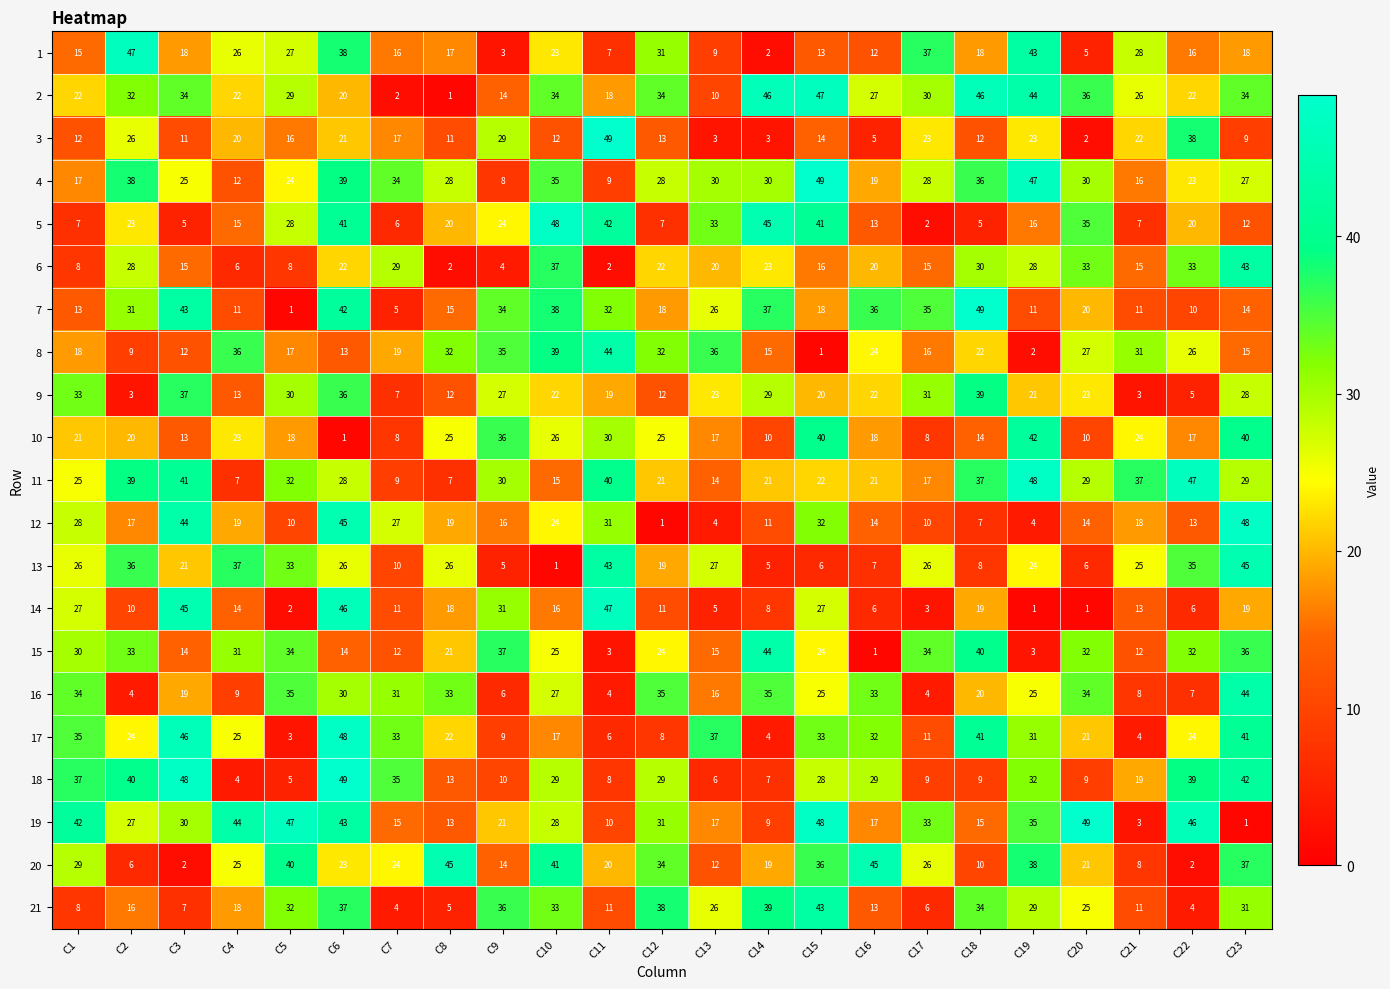

At which category is the sum across all series the highest?

C6